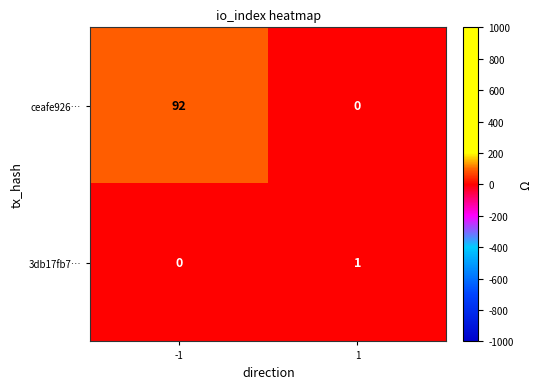

List the labels in order of 3db17fb7… value, smallest first.

-1, 1